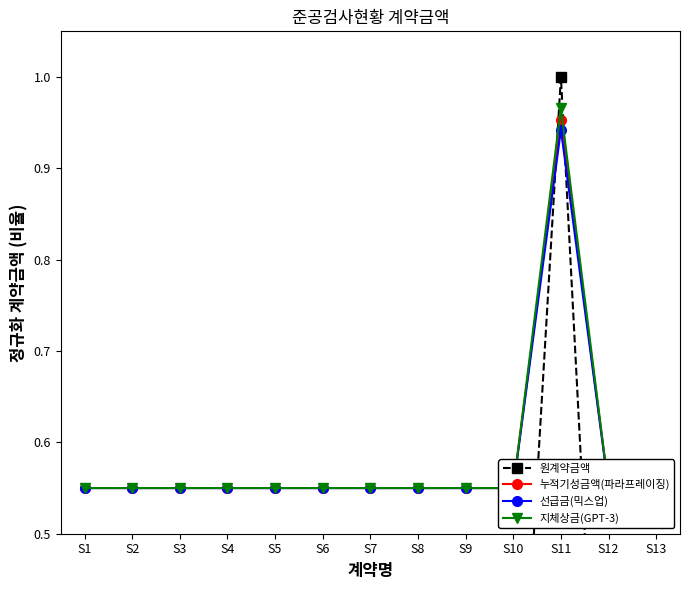

What is the difference between the maximum and second lowest values in the 지체상금(GPT-3) series?

0.4